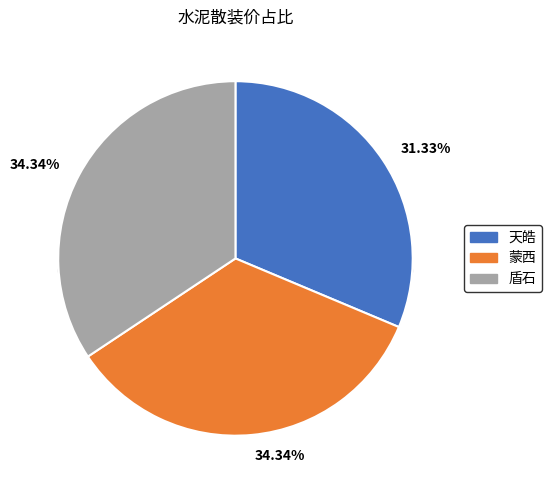

Between 盾石 and 天皓, which is larger?

盾石